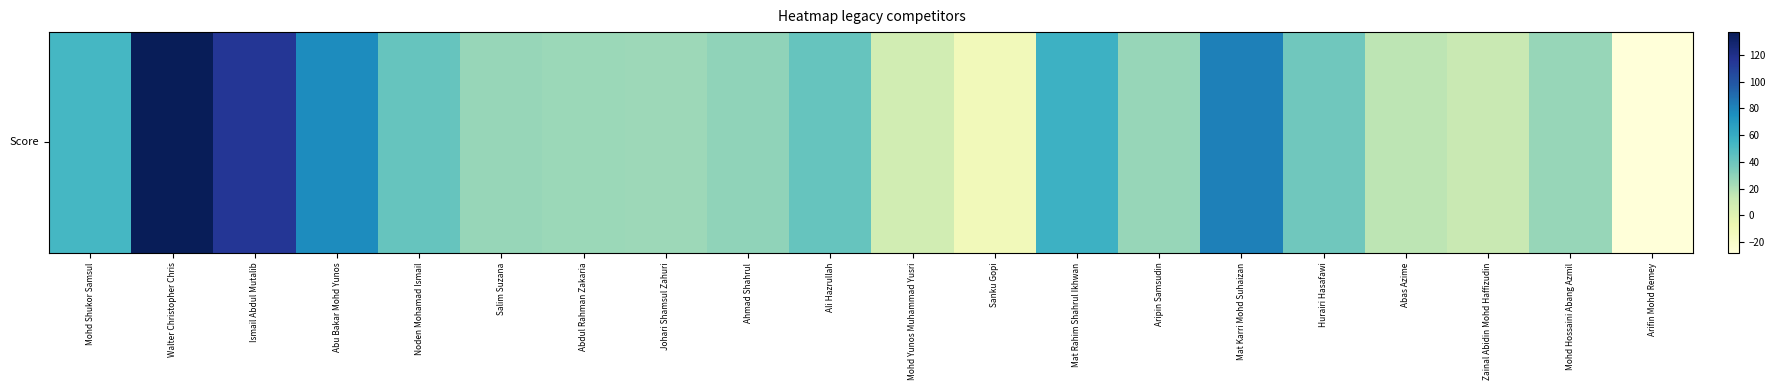

What is the sum of the values at Abas Azime and Abdul Rahman Zakaria?

42